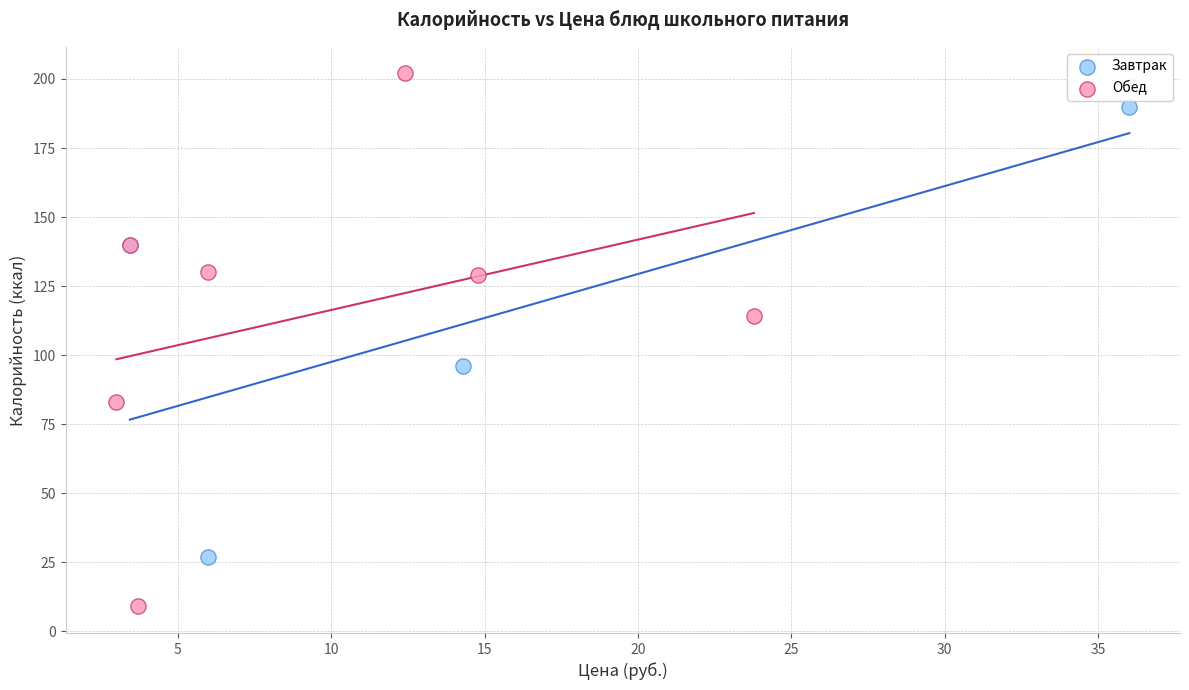

Which series has the widest spread of Y values?

Обед